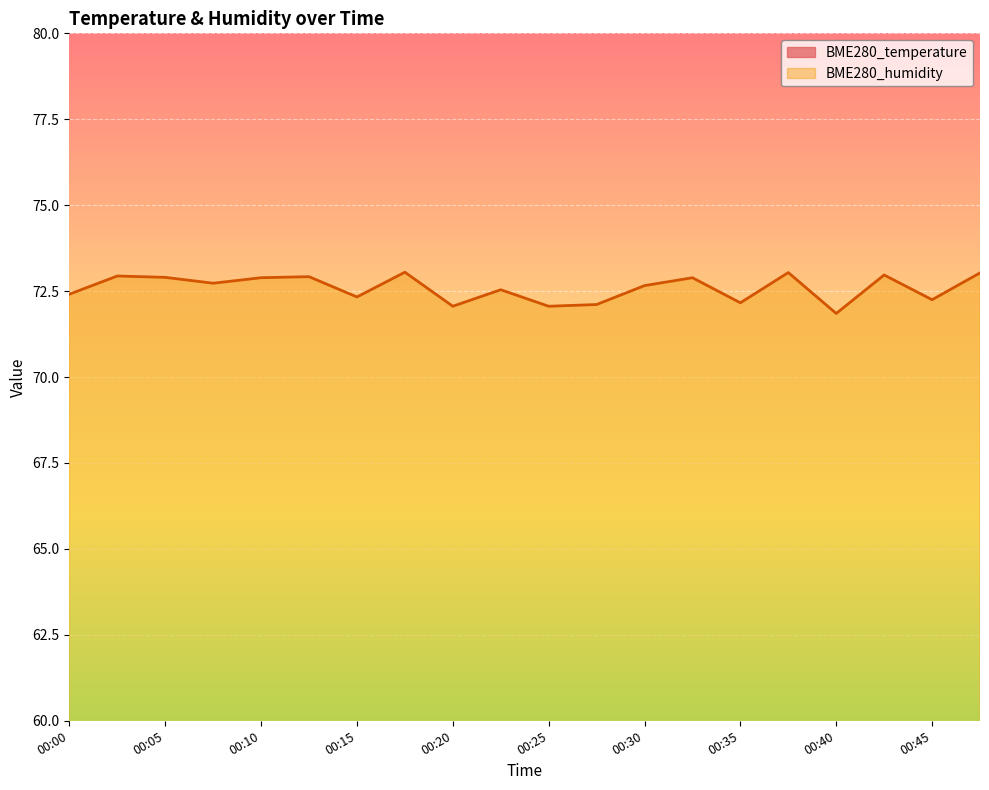

The BME280_humidity series shows 121.7 at 00:20. True or false?

False